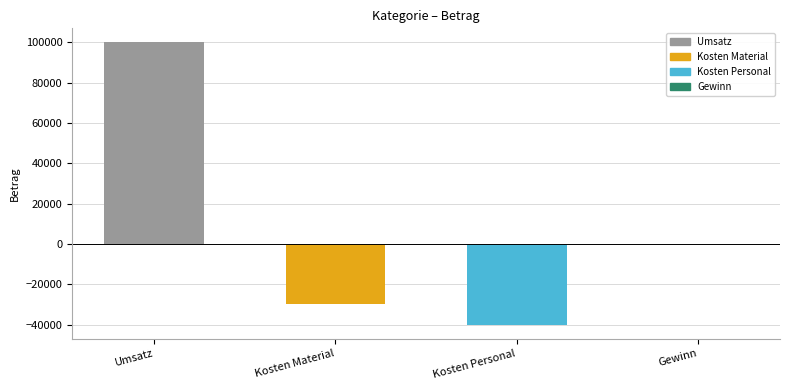

What position from the left is Gewinn?

4